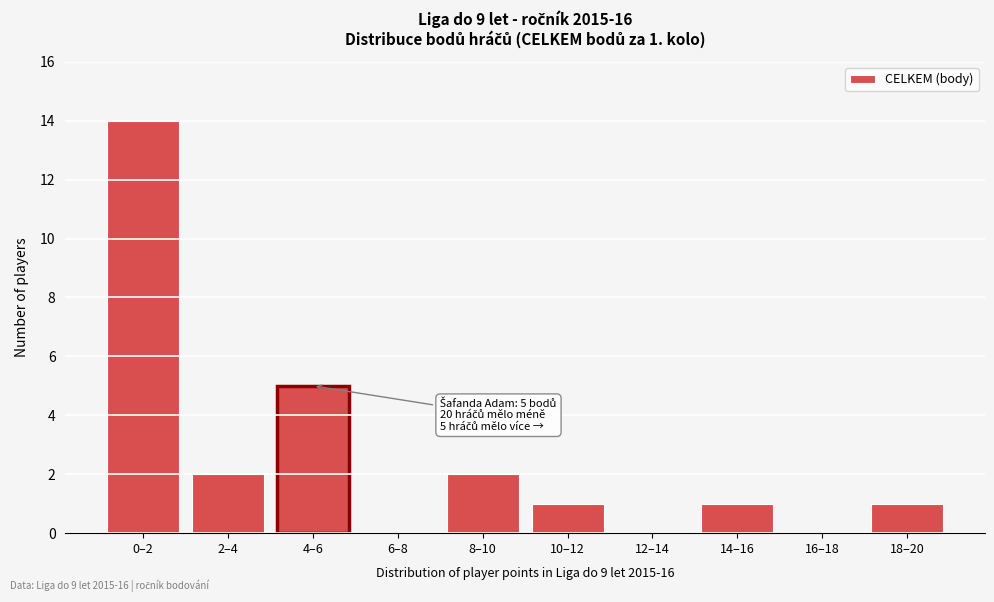

Reading right to left, transcribe all the data shown in this chart.

18–20=1	16–18=0	14–16=1	12–14=0	10–12=1	8–10=2	6–8=0	4–6=5	2–4=2	0–2=14